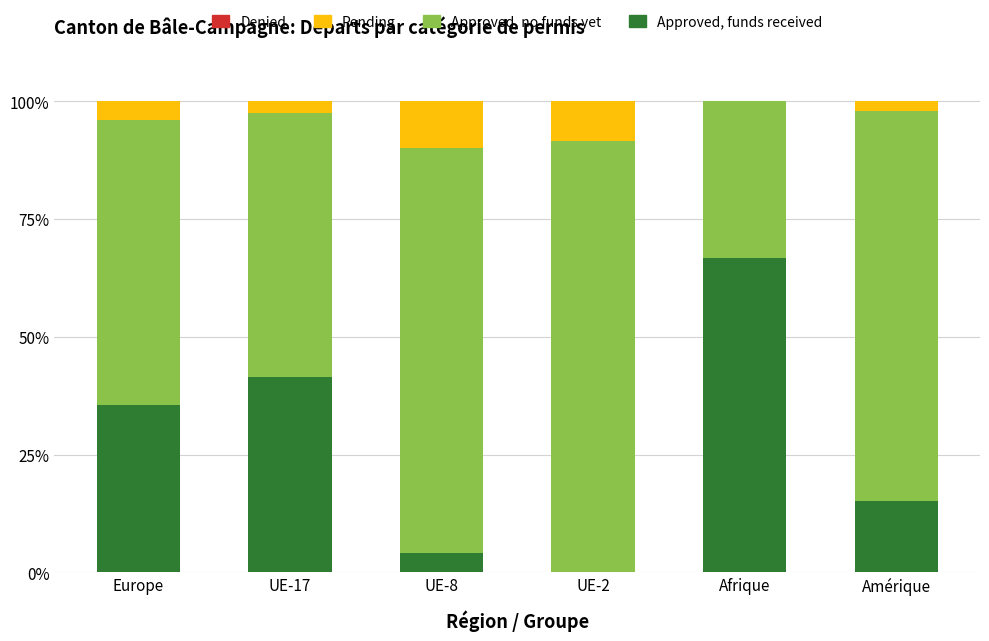

True or false: Approved, funds received has a value of 4.2 at UE-8.

True